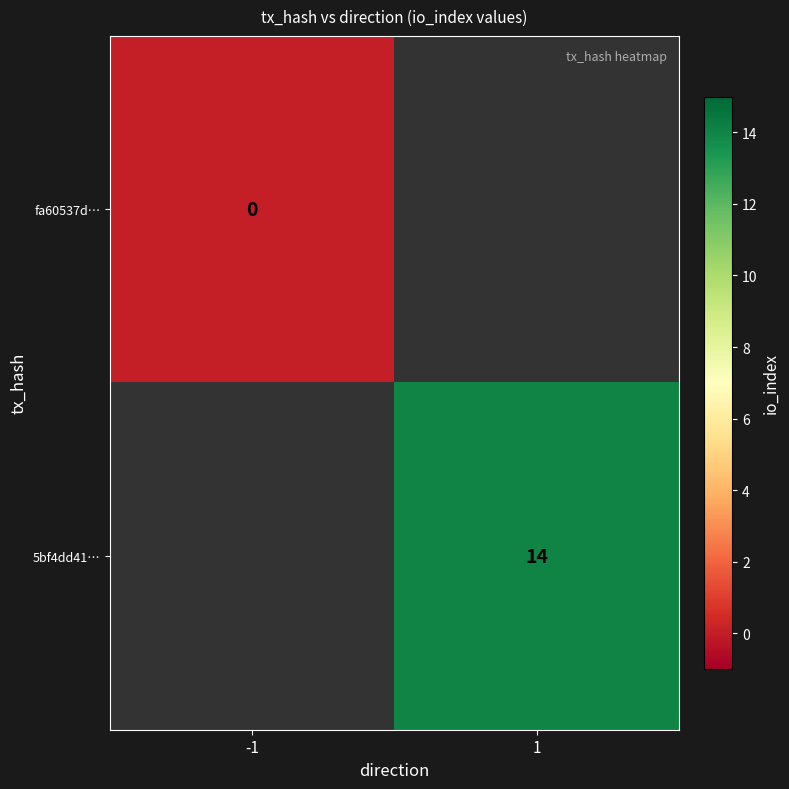

Is it true that 5bf4dd41… equals 5 at 1?

False